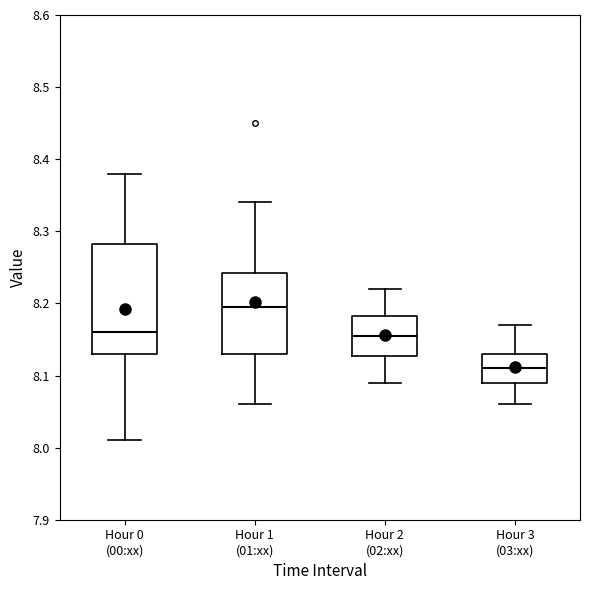

Which box is the tallest, from its lower edge to its upper edge?

Hour 0 (00:xx)